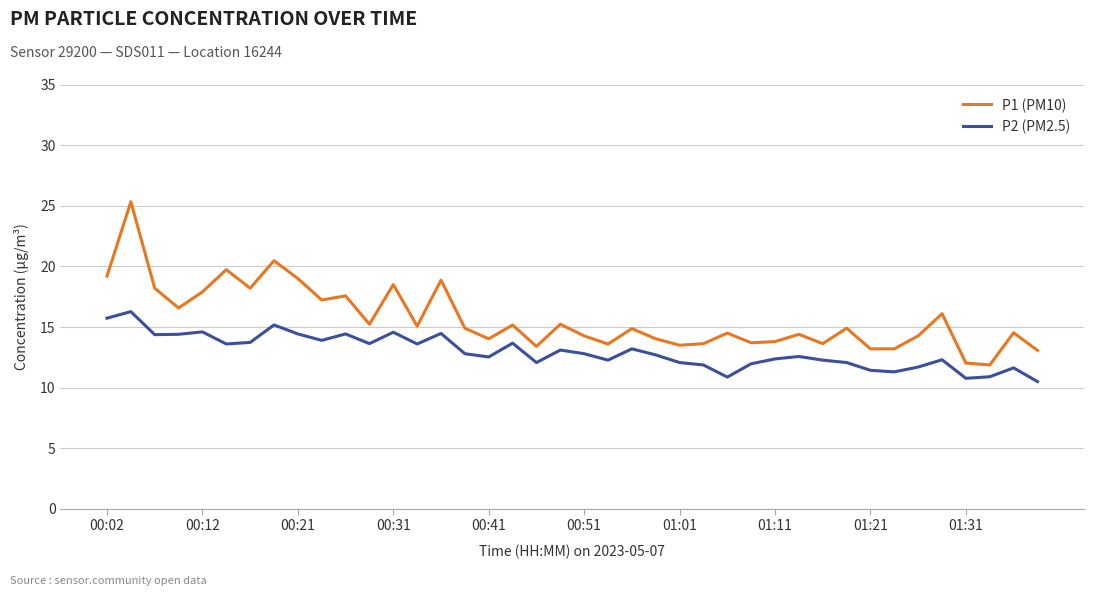

Which series has the widest spread of values?

P1 (PM10)